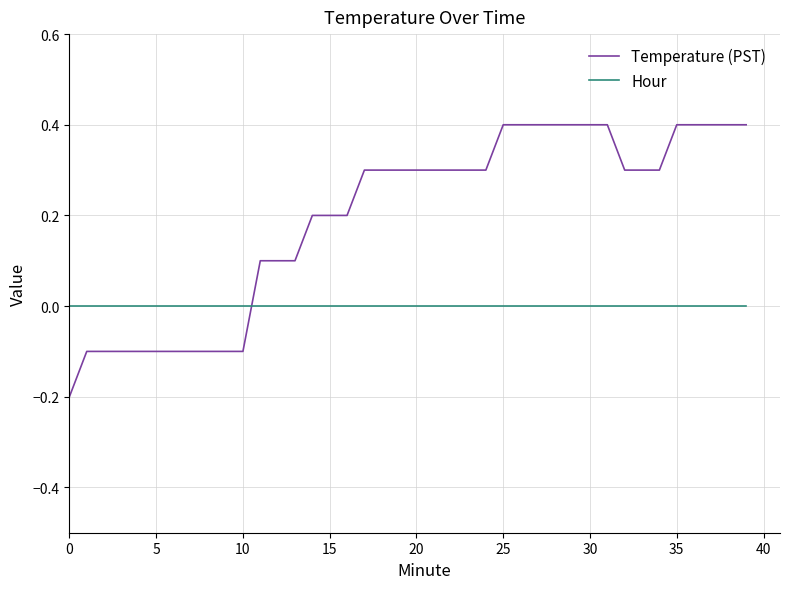

What is the difference between the maximum and minimum values in the Temperature (PST) series?

0.6